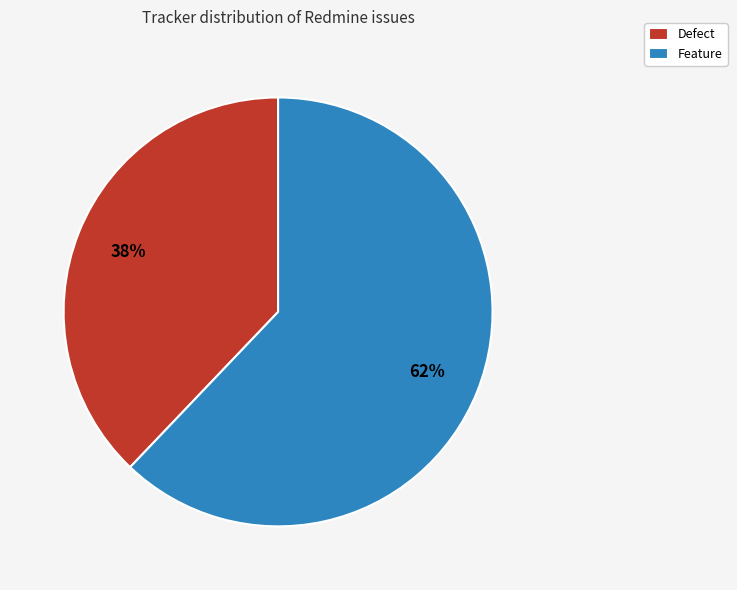

To the nearest percent, what percentage of the pie is Feature?

62%